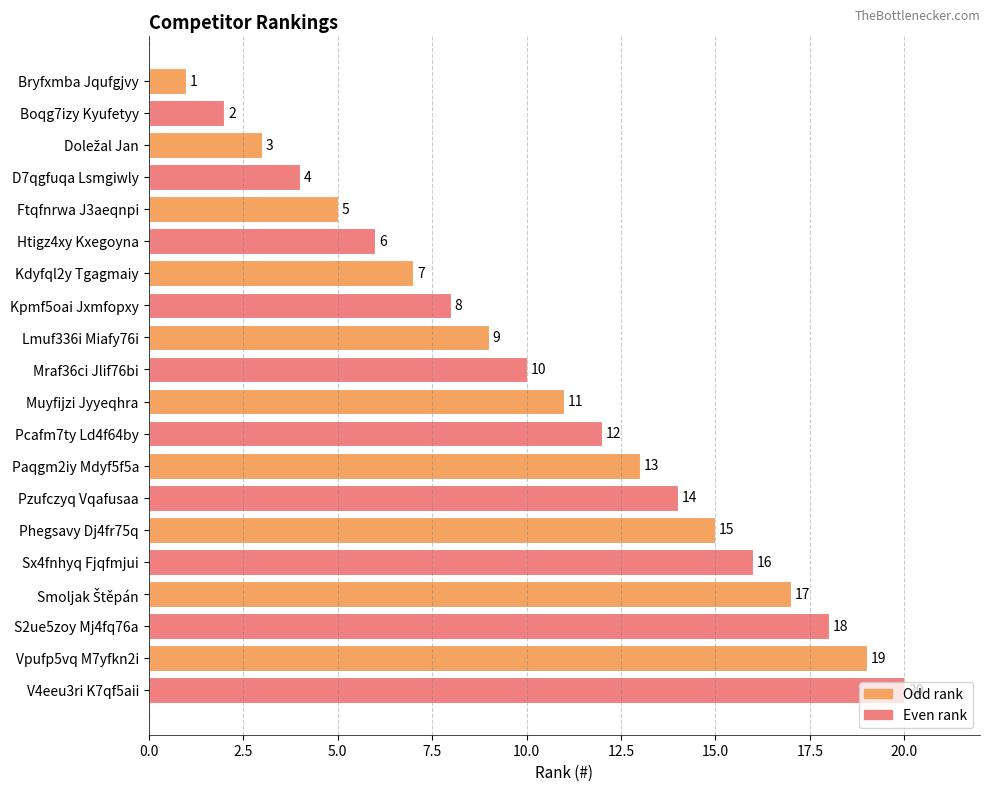

What is the approximate value at Pcafm7ty Ld4f64by?

12